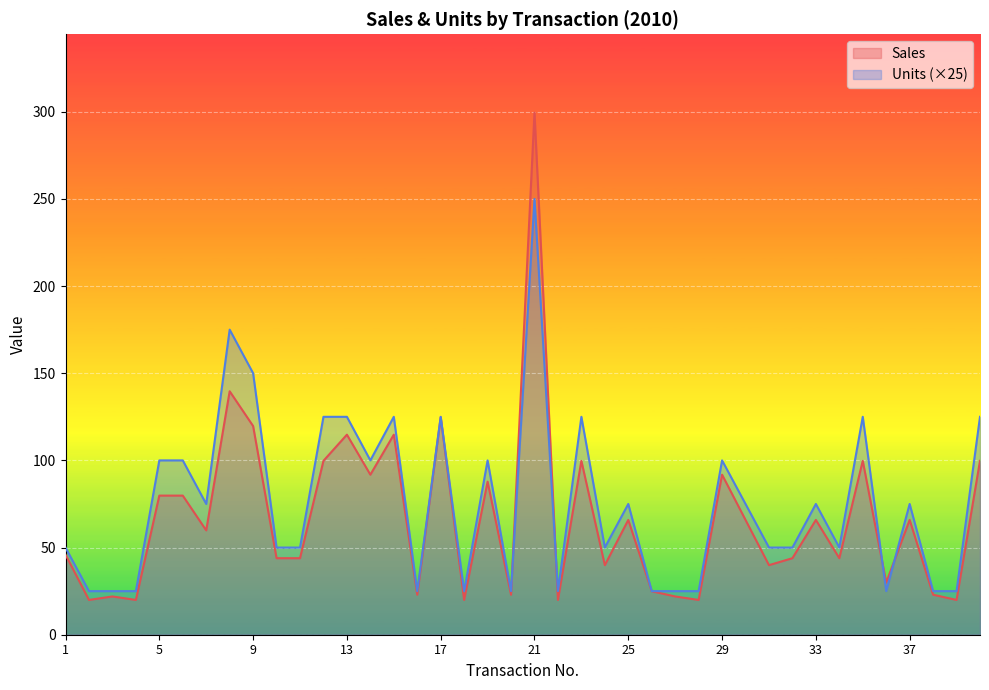

What is the difference between the Sales values at 7 and 20?

36.9